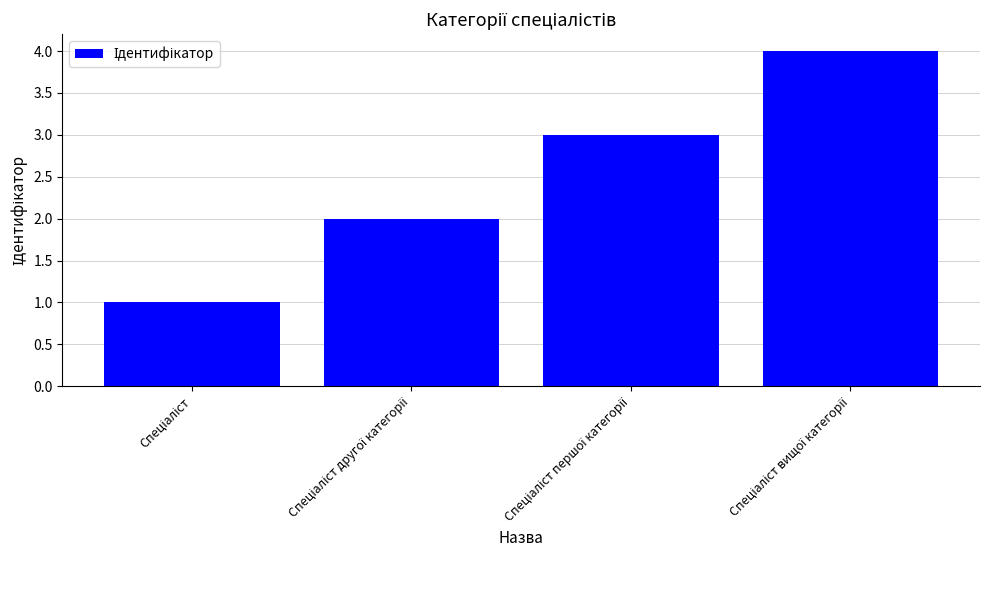

How many data points does each series have?

4